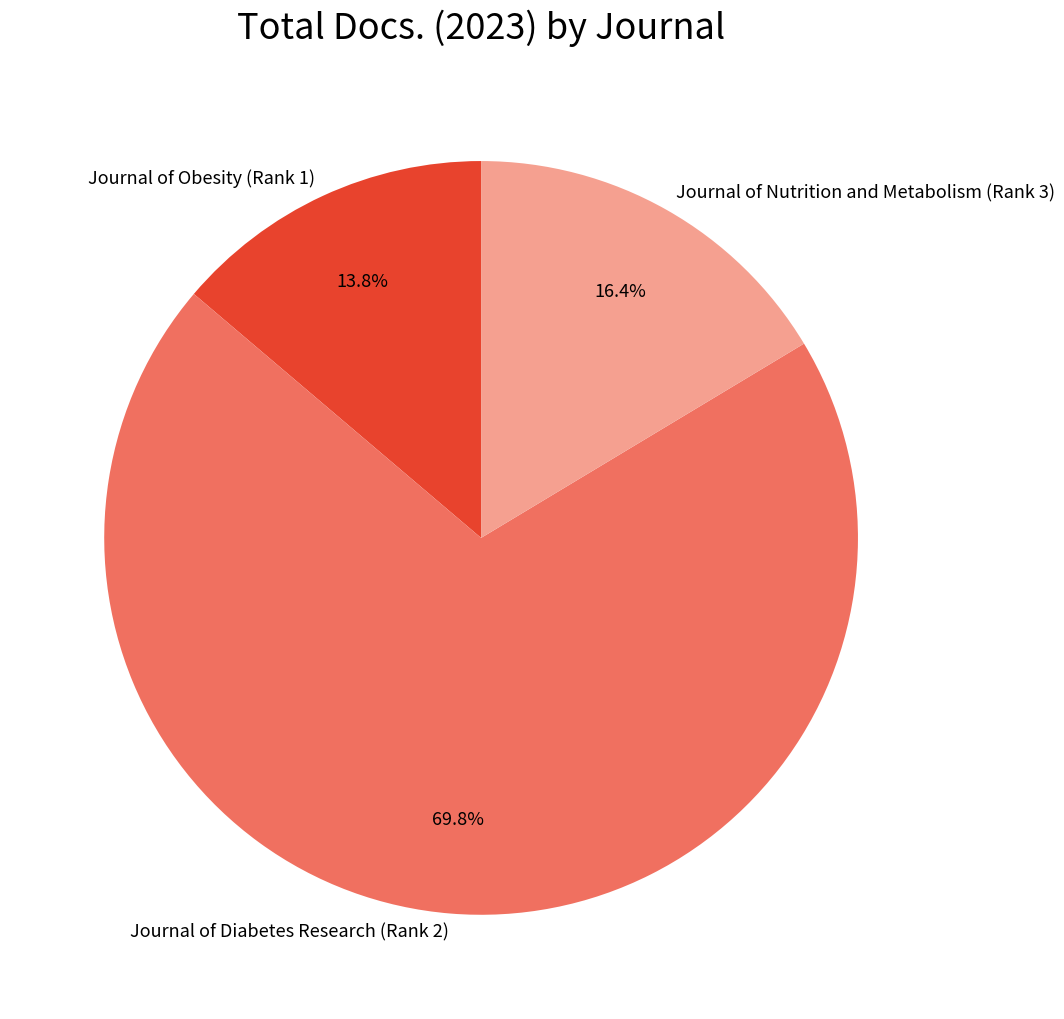

To the nearest percent, what percentage of the pie is Journal of Diabetes Research (Rank 2)?

70%